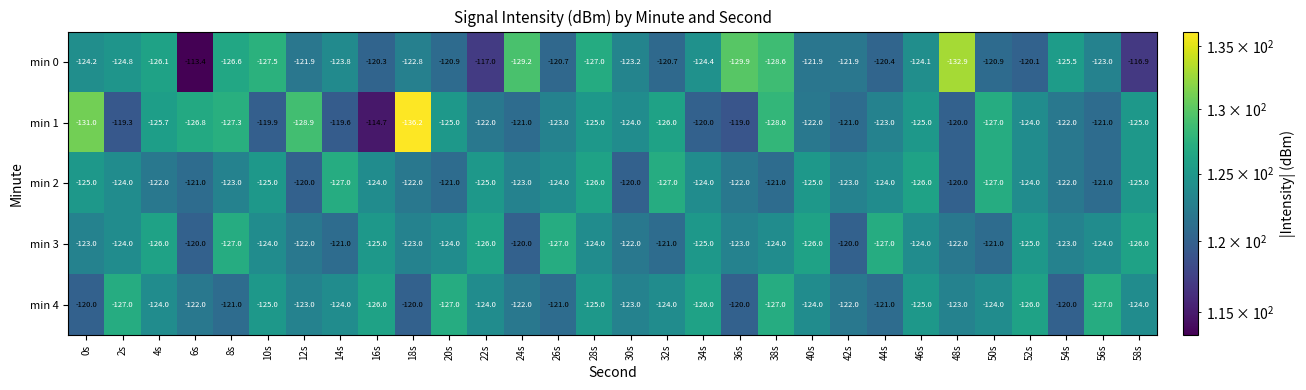

The value of min 4 at 40s is -42.4. True or false?

False